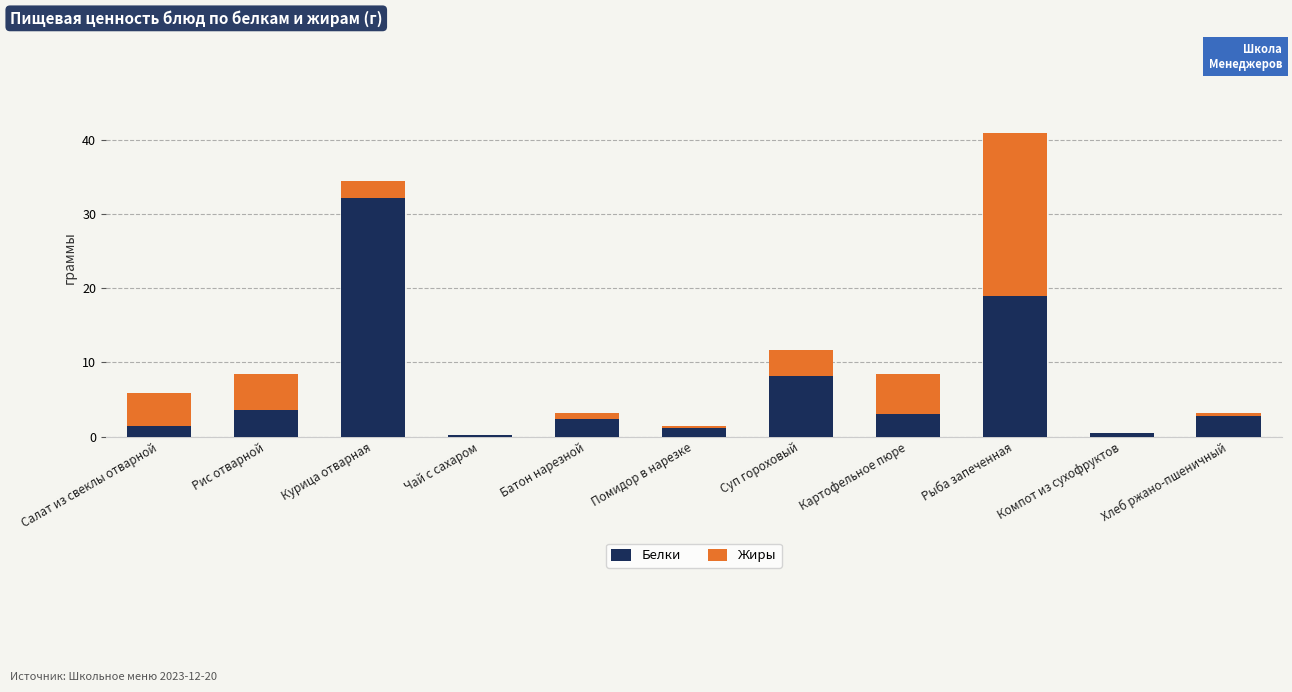

True or false: Белки has a value of 3.1 at Картофельное пюре.

True